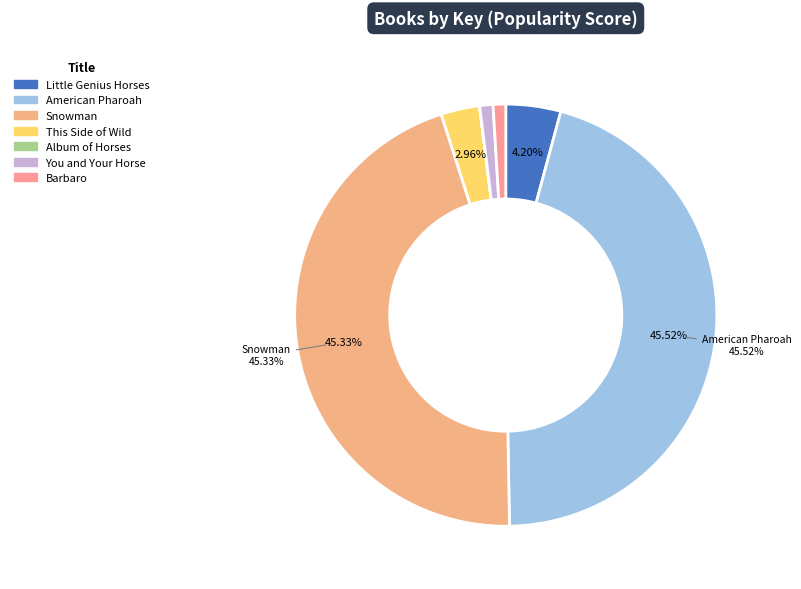

Rank the categories by value from highest to lowest.

American Pharoah, Snowman, Little Genius Horses, This Side of Wild, You and Your Horse, Barbaro, Album of Horses